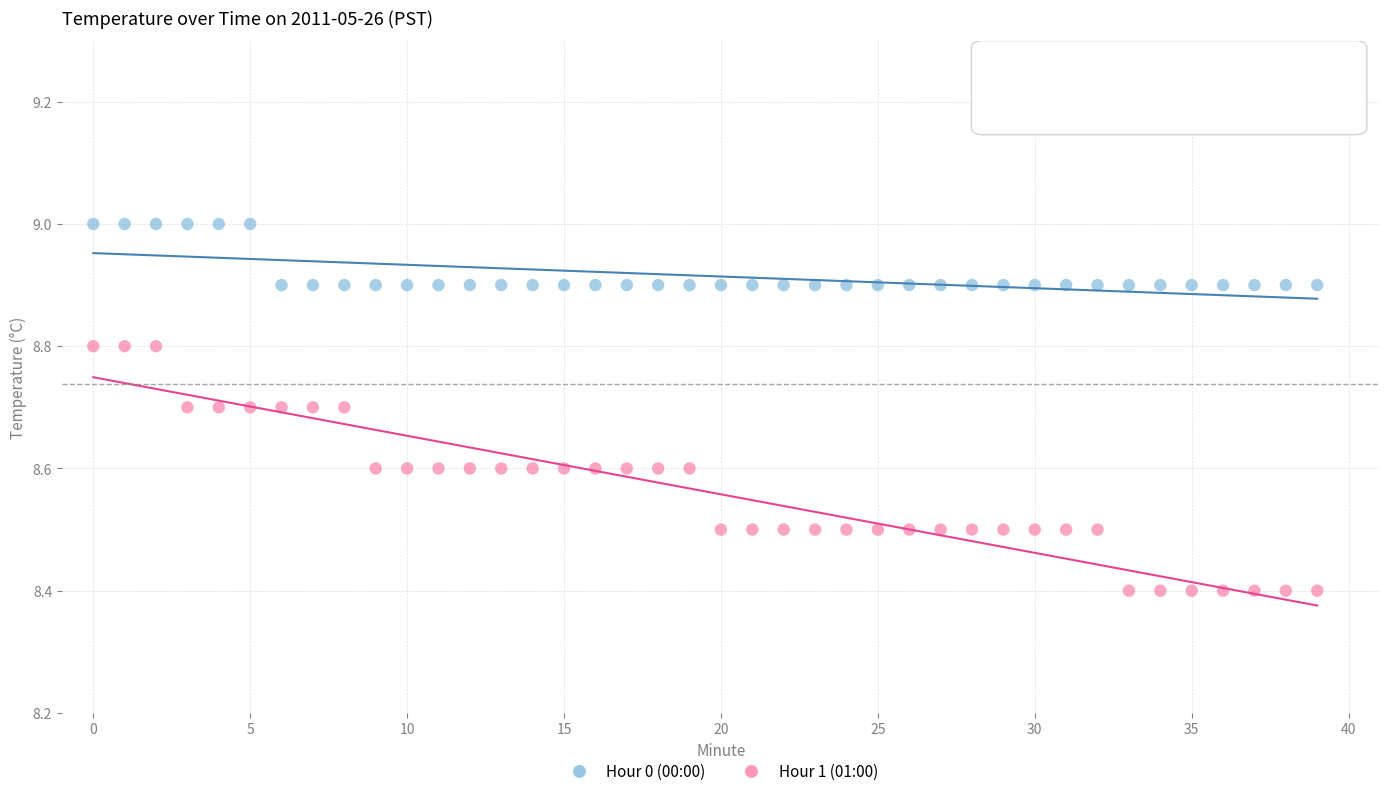

Across all data points, what is the range of Y values (max minus min)?

0.6